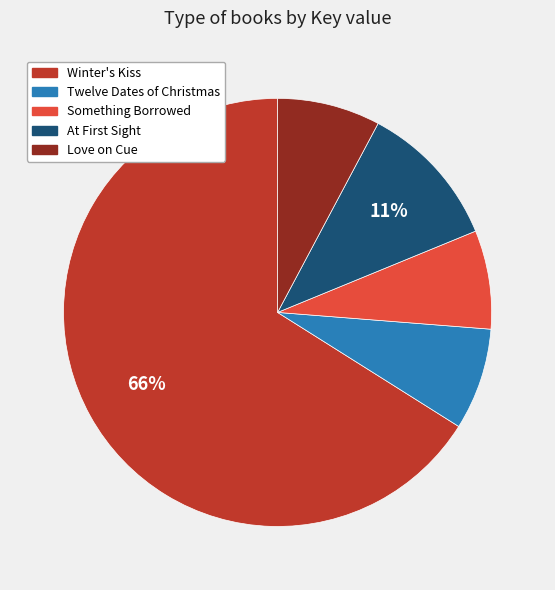

Which has a higher value, Winter's Kiss or Love on Cue?

Winter's Kiss